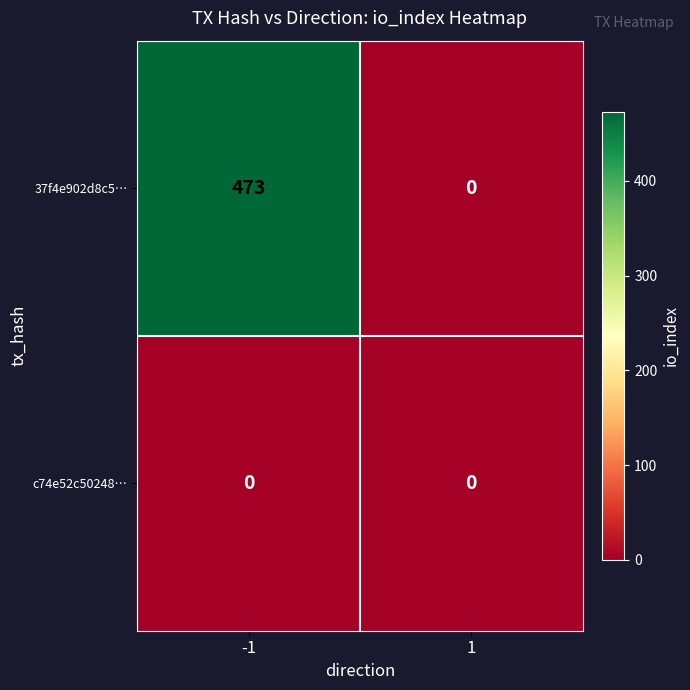

Which series has the largest total across all categories?

37f4e902d8c5…